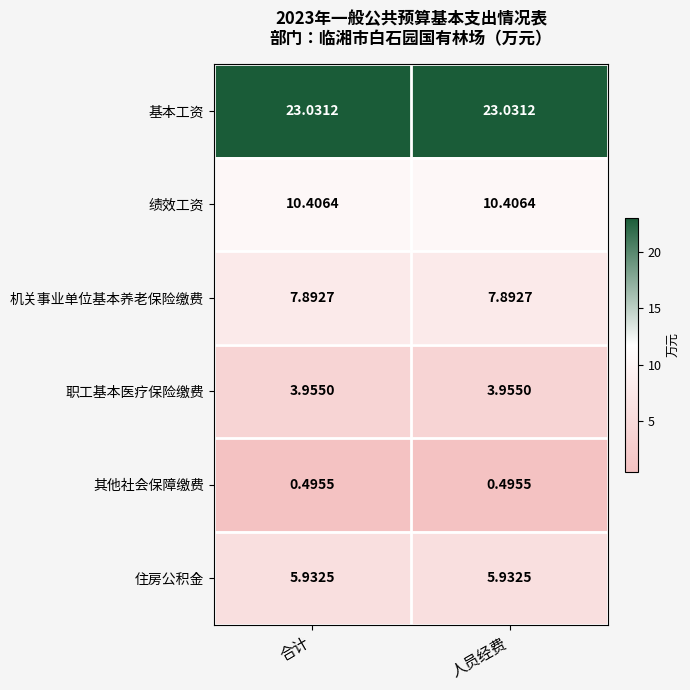

List the series in order of their peak value, lowest first.

其他社会保障缴费, 职工基本医疗保险缴费, 住房公积金, 机关事业单位基本养老保险缴费, 绩效工资, 基本工资